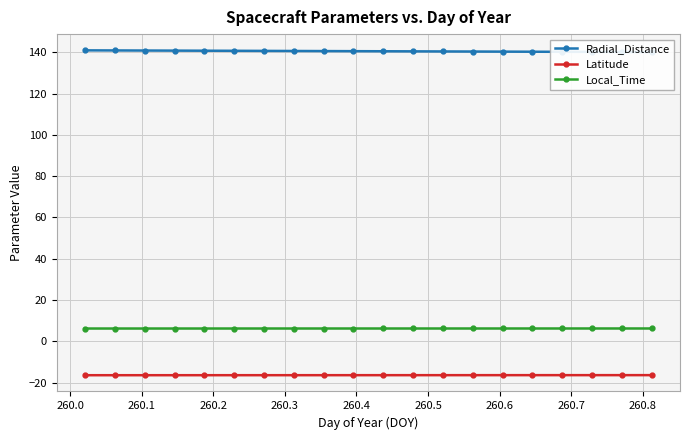

What is the sum of all Radial_Distance values?

2810.2